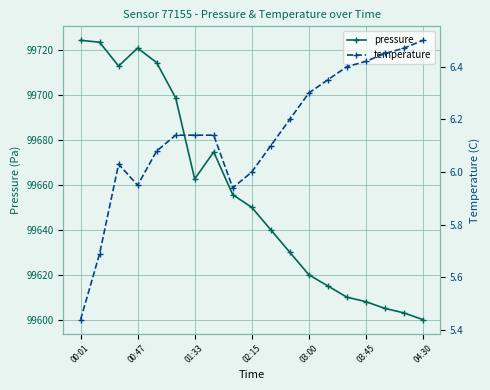

What is the maximum value for pressure?

99724.4